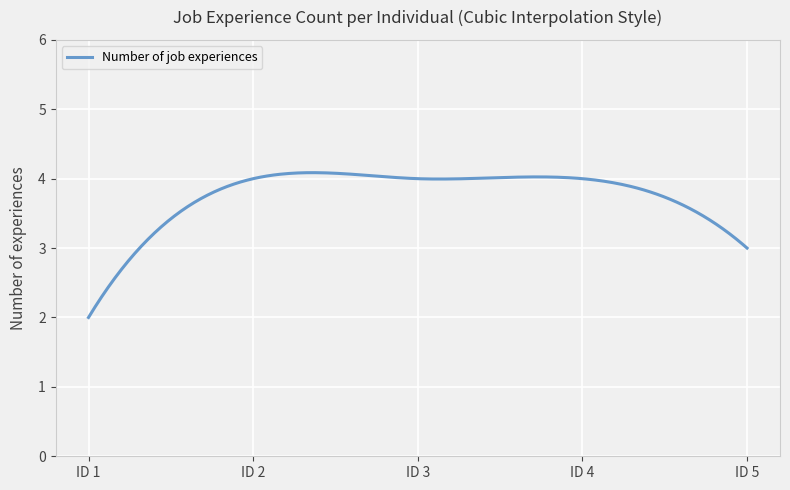

What is the smallest value displayed?

2.0